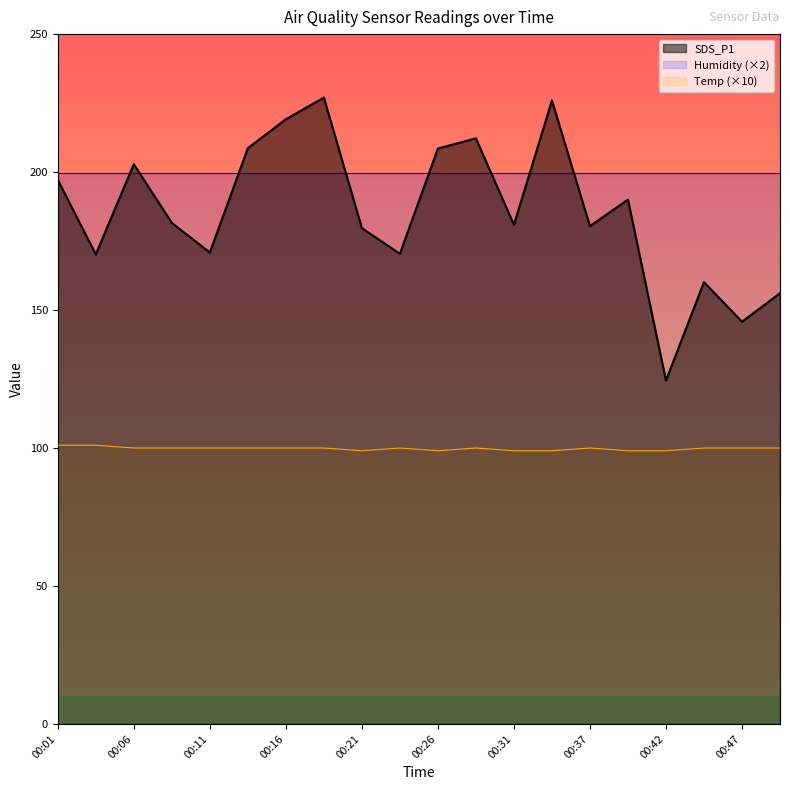

What is the difference between the maximum and minimum values in the SDS_P1 series?

102.5